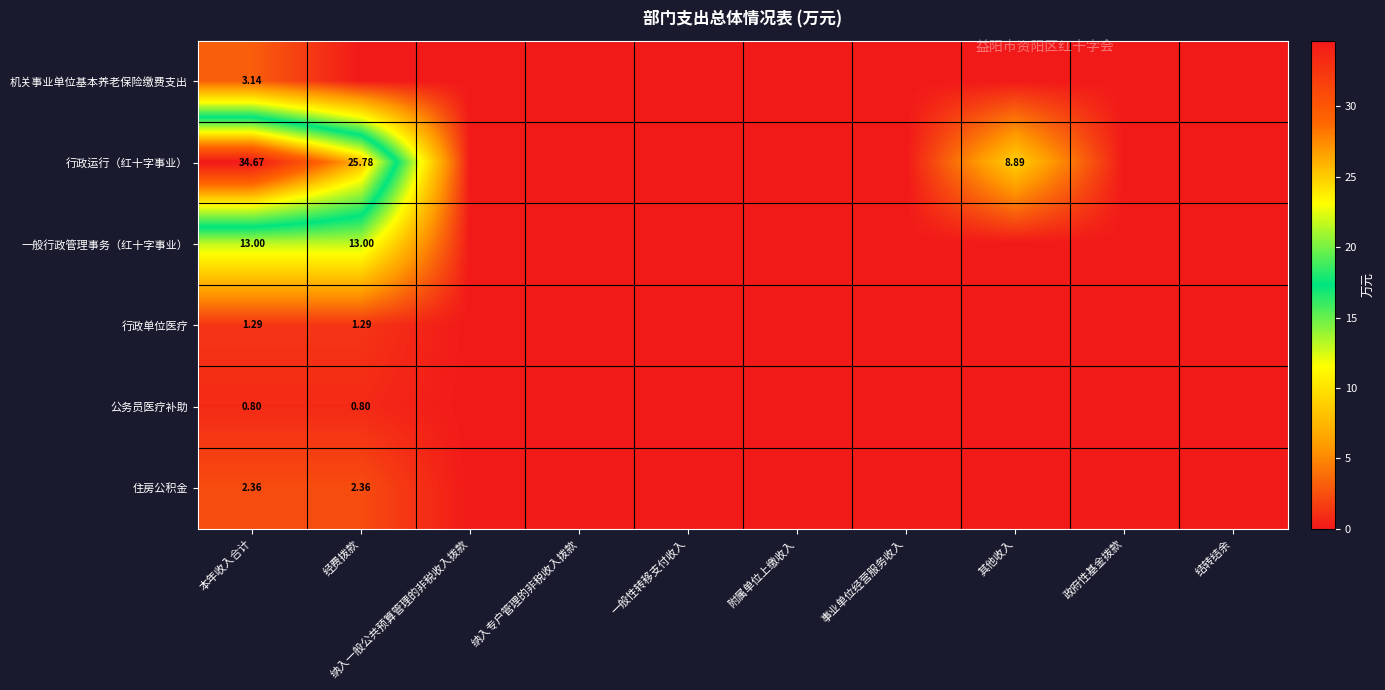

Count the number of categories in the chart.

10